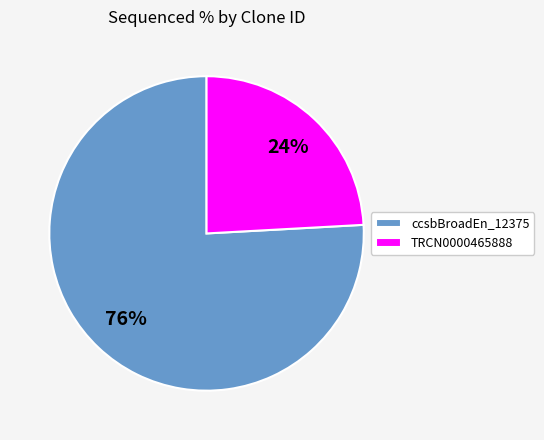

How many slices are in this pie chart?

2